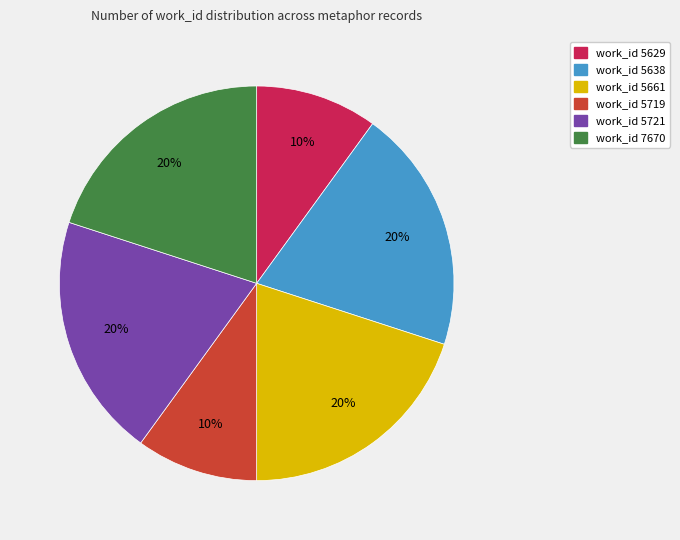

Is there any slice that represents more than half of the pie?

No